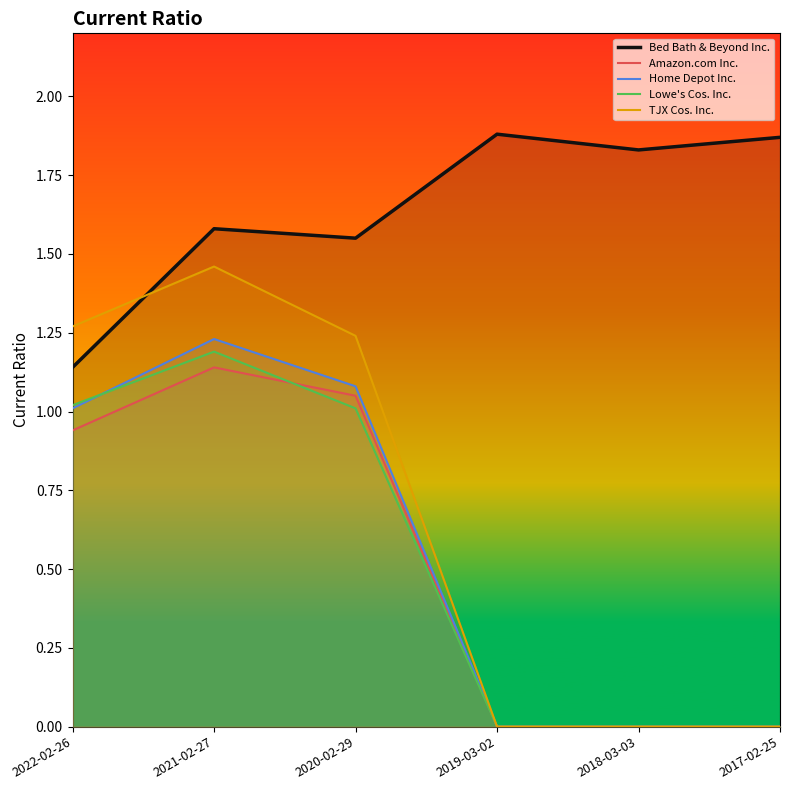

True or false: Home Depot Inc. has more than 2 interior local peaks.

False